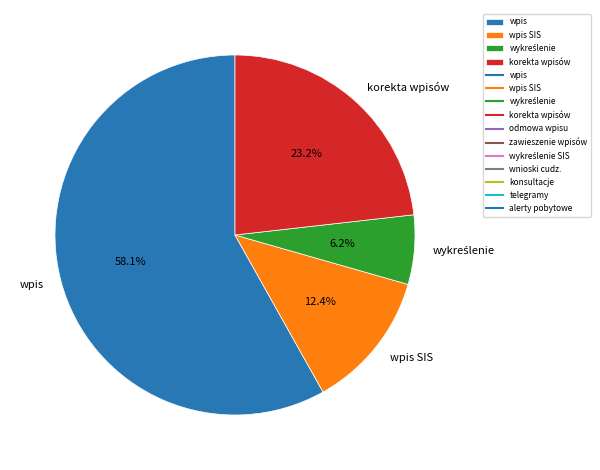

Approximately how many times larger is the value at korekta wpisów compared to wpis?

0.4